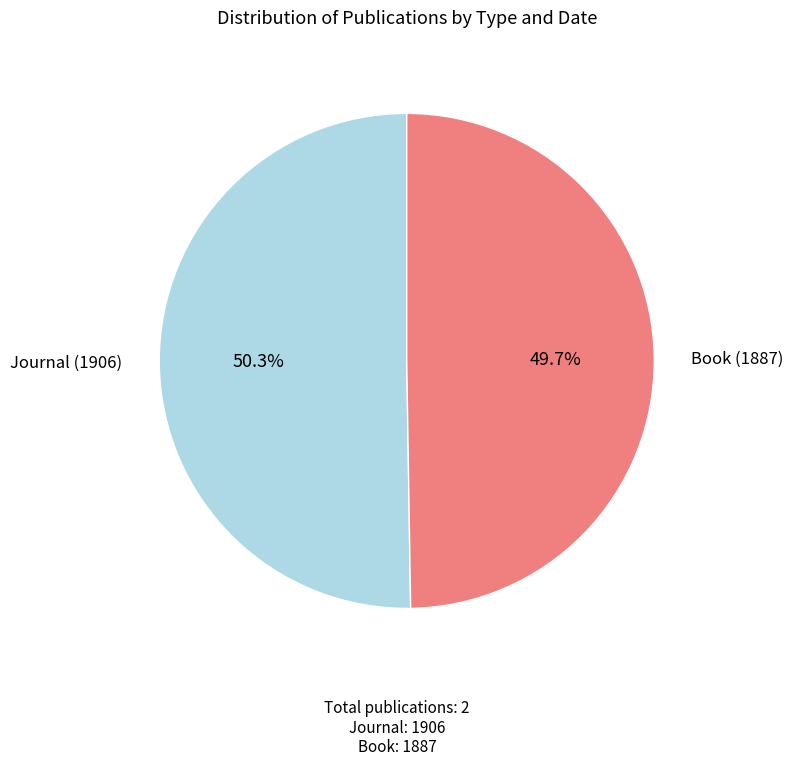

Does any single category account for the majority?

Yes